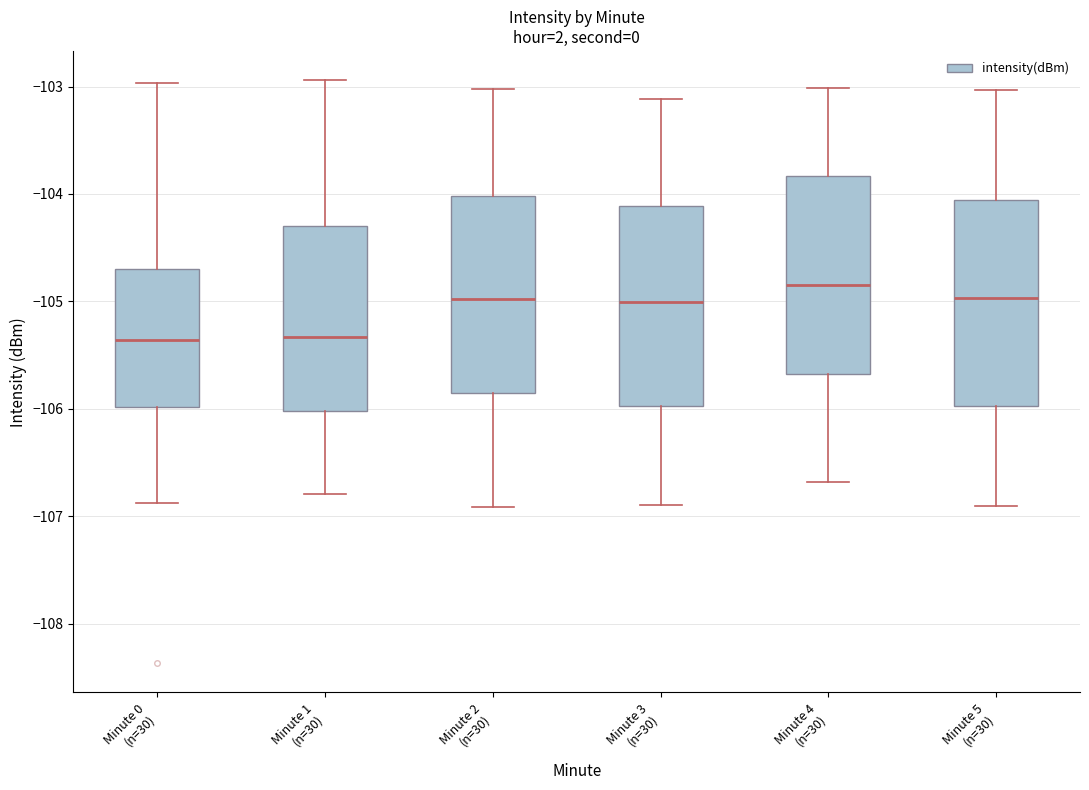

Reading left to right, transcribe this box plot: for each box, give where its median line is, the range the box spans, and where its two whiskers end, as read against the y-axis. The values are not printed on the chart, so give them approximately, as read against the axis.

Minute 0 (n=30): median -105.4, box -106.0 to -104.7, whiskers -106.9 to -103.0
Minute 1 (n=30): median -105.3, box -106.0 to -104.3, whiskers -106.8 to -102.9
Minute 2 (n=30): median -105.0, box -105.9 to -104.0, whiskers -106.9 to -103.0
Minute 3 (n=30): median -105.0, box -106.0 to -104.1, whiskers -106.9 to -103.1
Minute 4 (n=30): median -104.8, box -105.7 to -103.8, whiskers -106.7 to -103.0
Minute 5 (n=30): median -105.0, box -106.0 to -104.1, whiskers -106.9 to -103.0